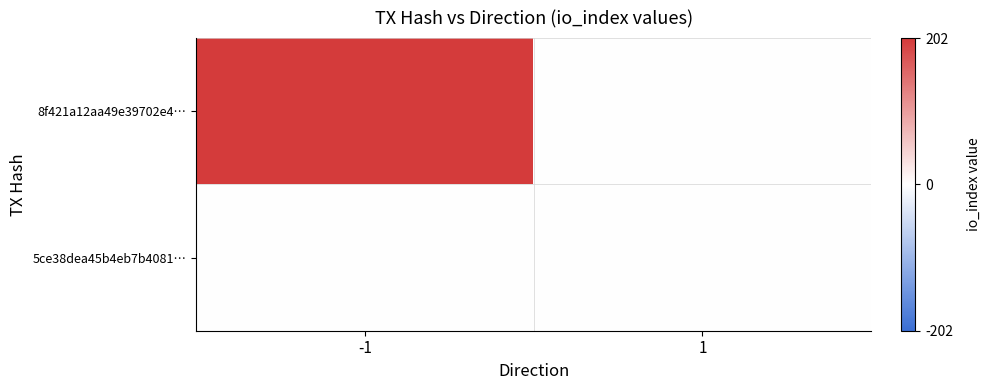

Which series has the largest range (max minus min)?

8f421a12aa49e39702e4…